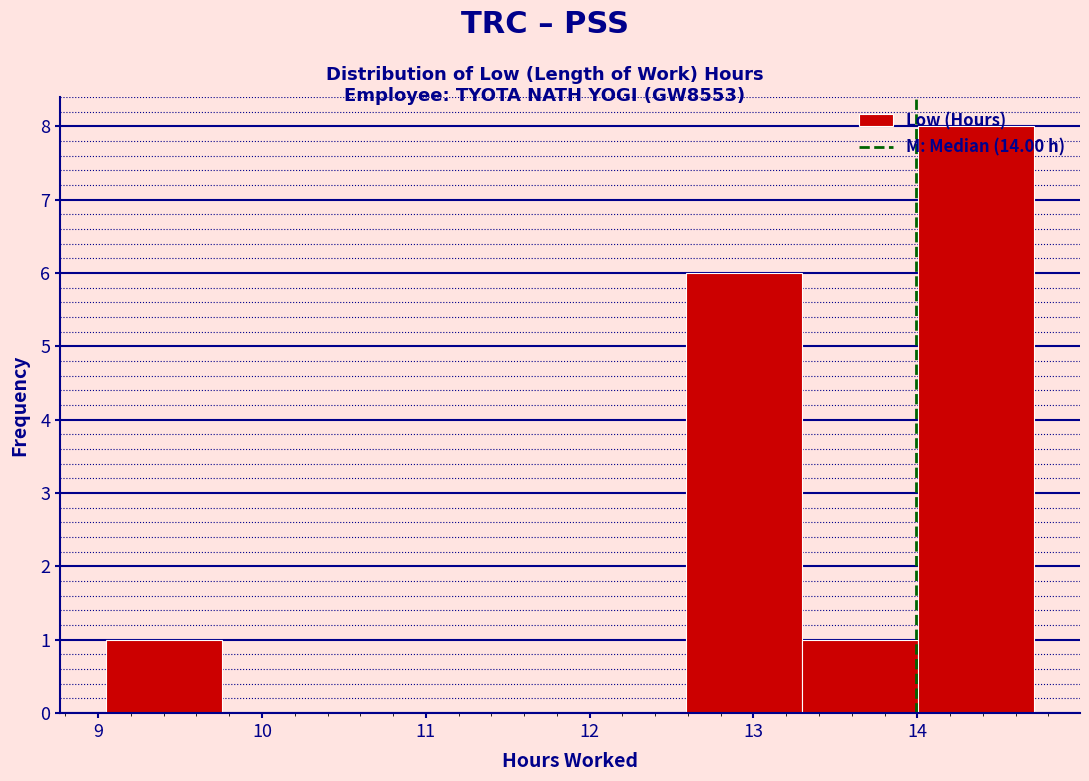

Reading left to right, list every bar in this chart as the range it spans on the x-axis followed by its height. Neither the bar edges nor the heights are printed on the chart, so give them approximately, as read against the axes.

9.1 to 9.8: 1
9.8 to 10.5: 0
10.5 to 11.2: 0
11.2 to 11.9: 0
11.9 to 12.6: 0
12.6 to 13.3: 6
13.3 to 14.0: 1
14.0 to 14.7: 8